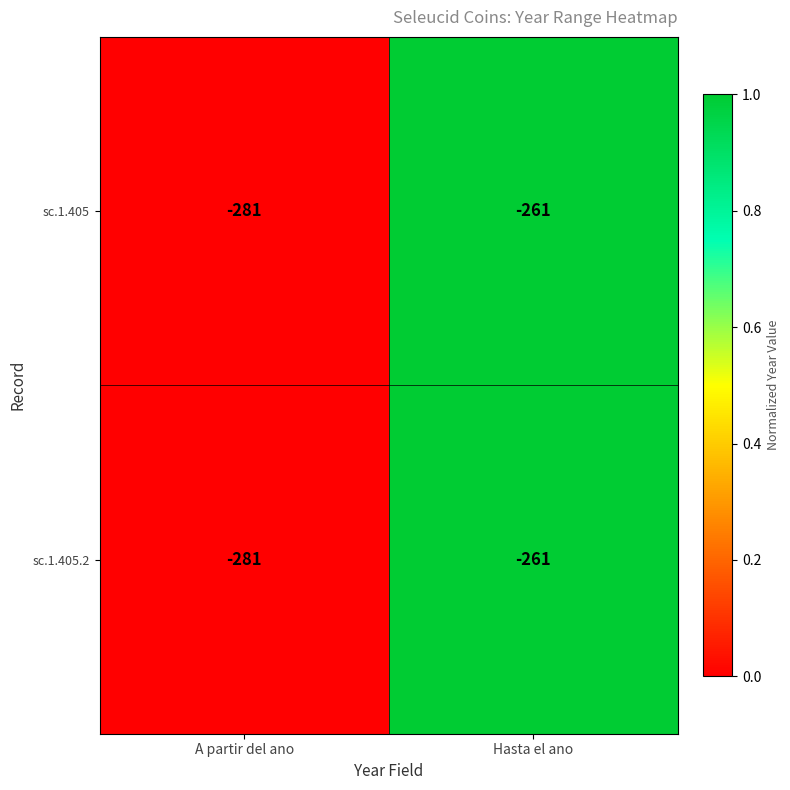

Count the number of data series in this chart.

2